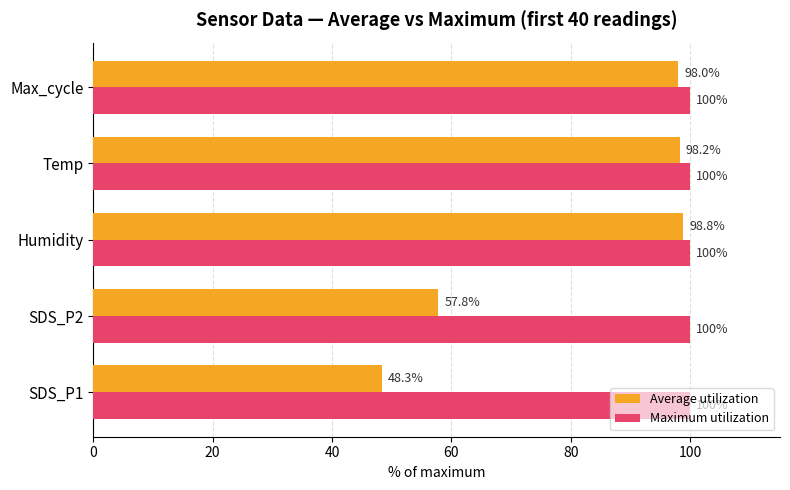

What is the average value of the Maximum utilization series?

100.0